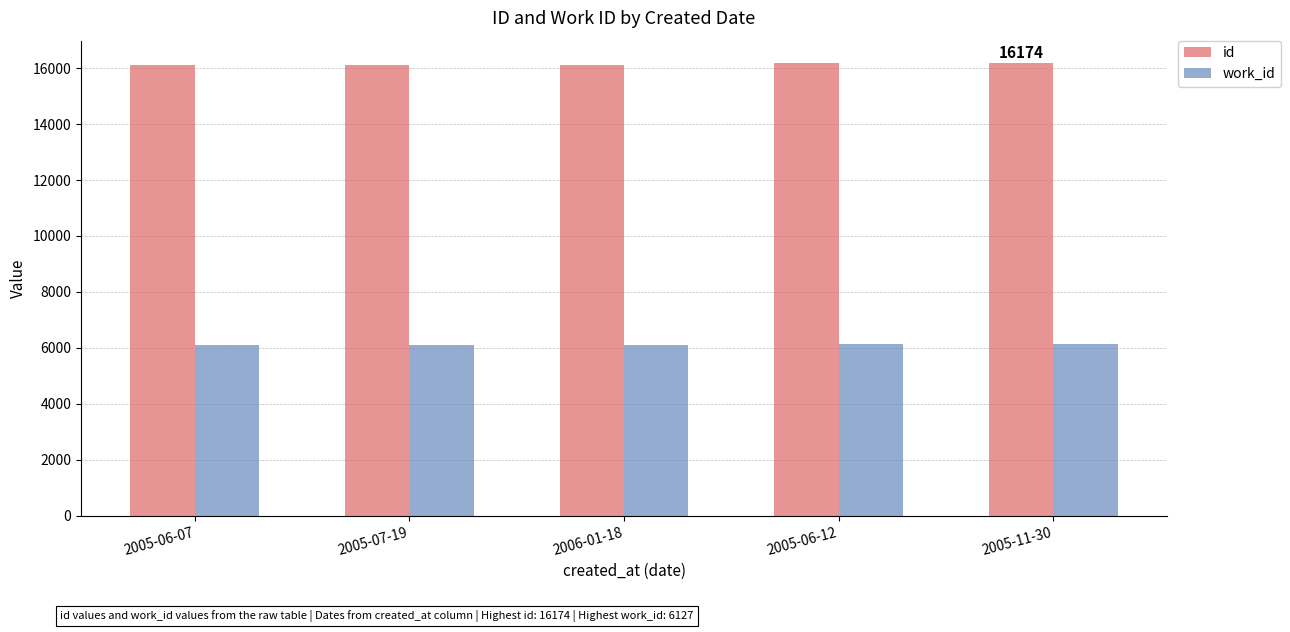

Which series has the largest total across all categories?

id